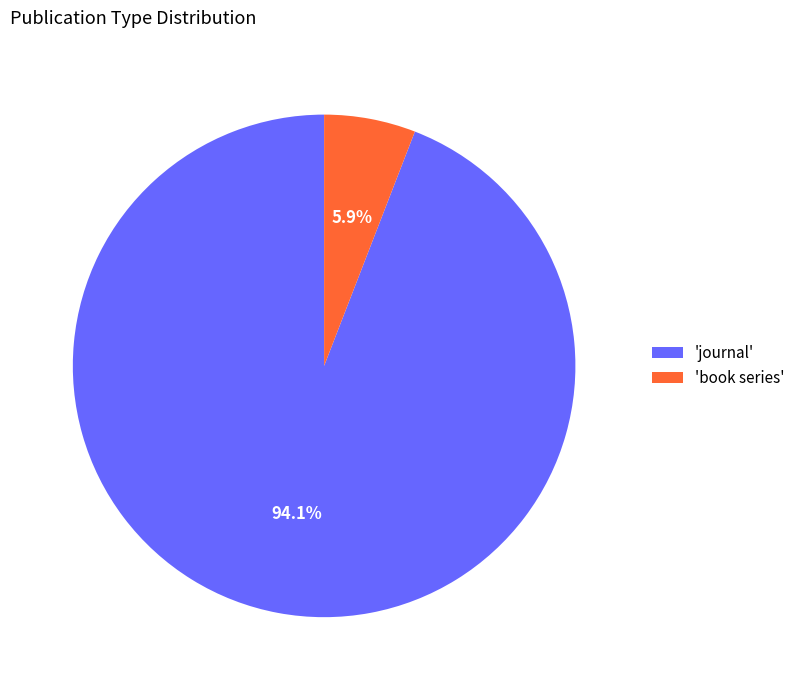

Between 'journal' and 'book series', which is larger?

'journal'